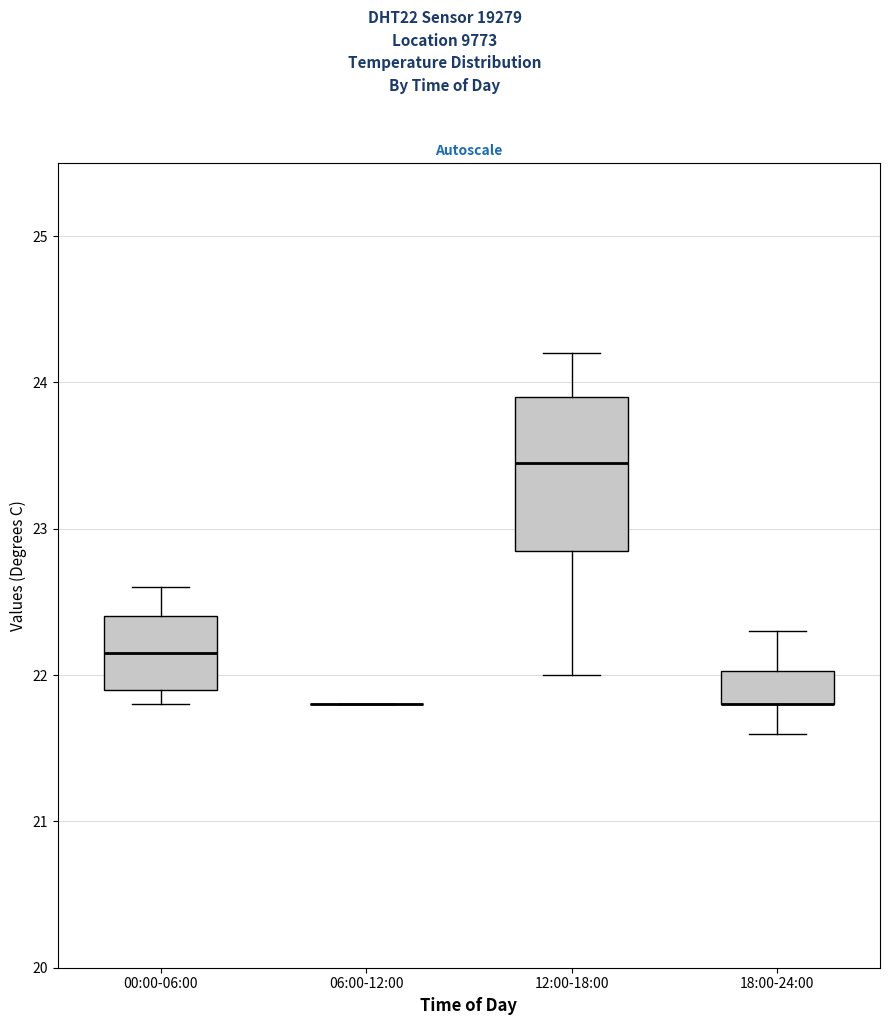

Reading left to right, read every box against the y-axis: the position of its median line, the range the box covers, and the ends of its whiskers. The values are not printed on the chart, so give them approximately, as read against the axis.

00:00-06:00: median 22.2, box 21.9 to 22.4, whiskers 21.8 to 22.6
06:00-12:00: box collapsed to a line at 21.8, whiskers 21.8 to 21.8
12:00-18:00: median 23.5, box 22.9 to 23.9, whiskers 22.0 to 24.2
18:00-24:00: median 21.8 (drawn on the box's lower edge), box 21.8 to 22.0, whiskers 21.6 to 22.3